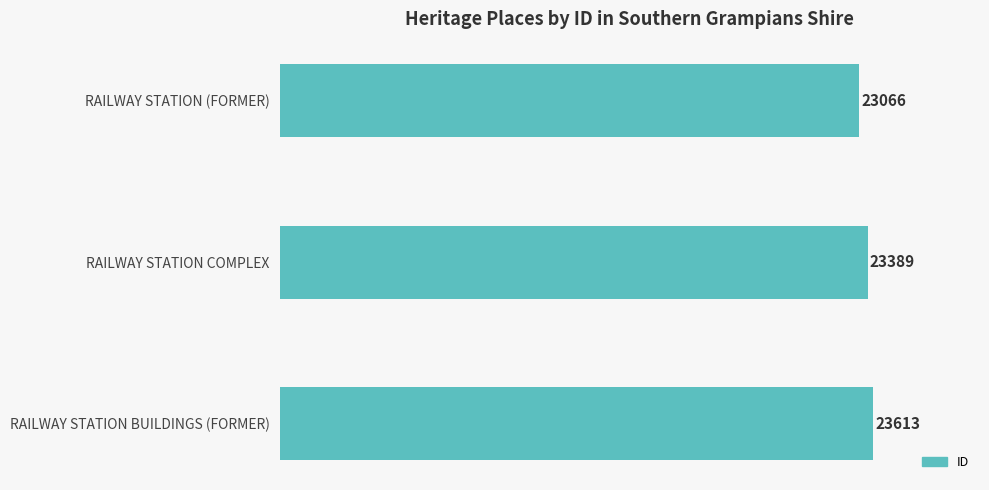

Where is the data nearest to the value 23339?

RAILWAY STATION COMPLEX